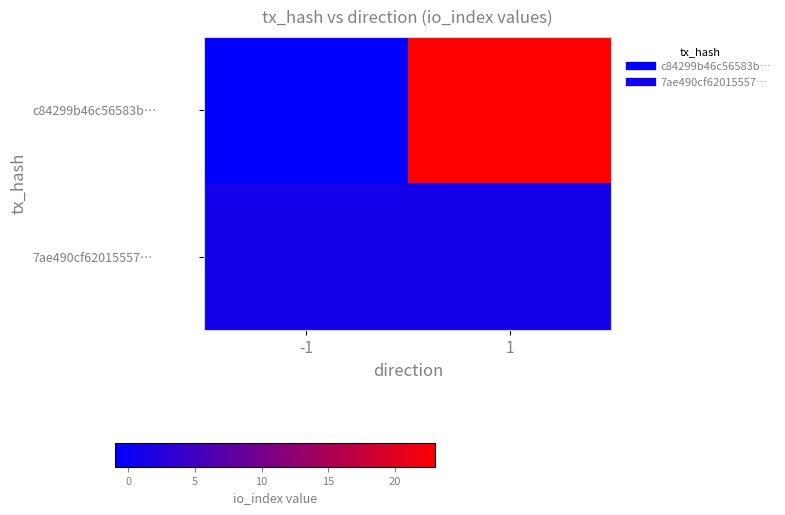

Count the number of categories in the chart.

2